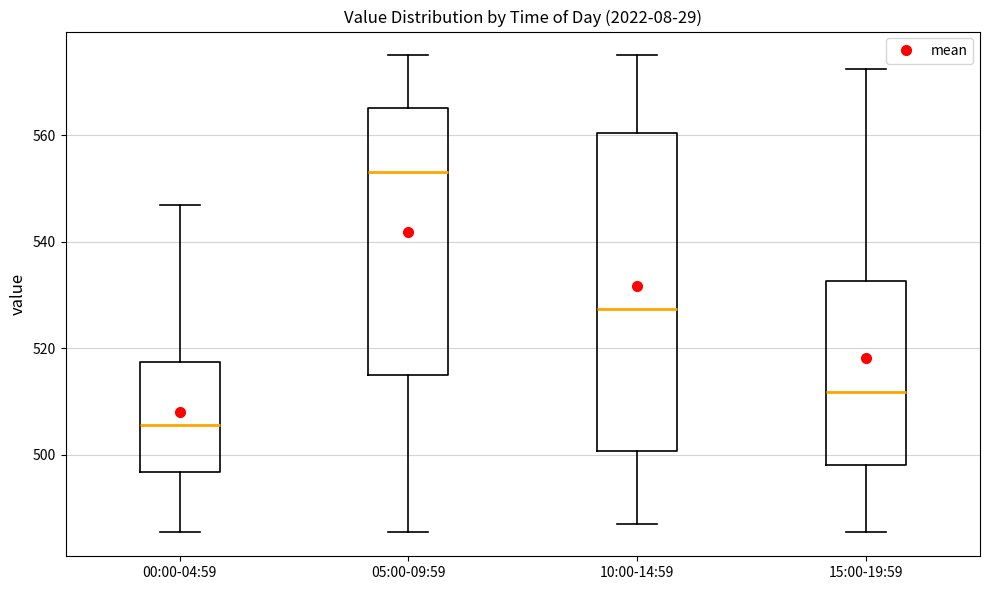

Which box is the tallest, from its lower edge to its upper edge?

10:00-14:59